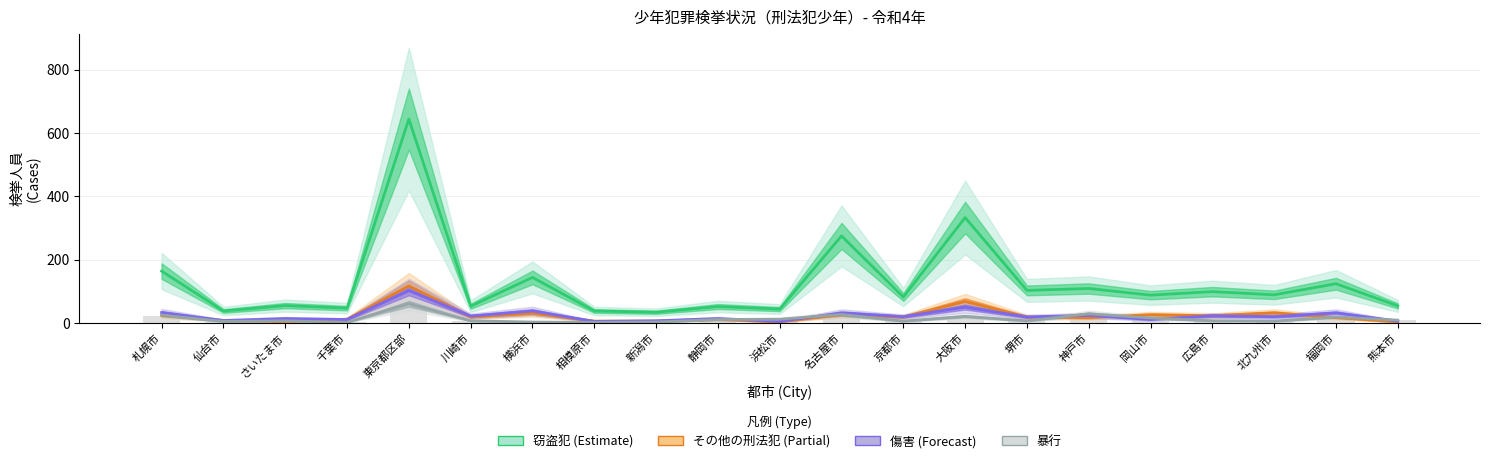

What is the sum of the その他の刑法犯 values at 堺市 and 岡山市?

45